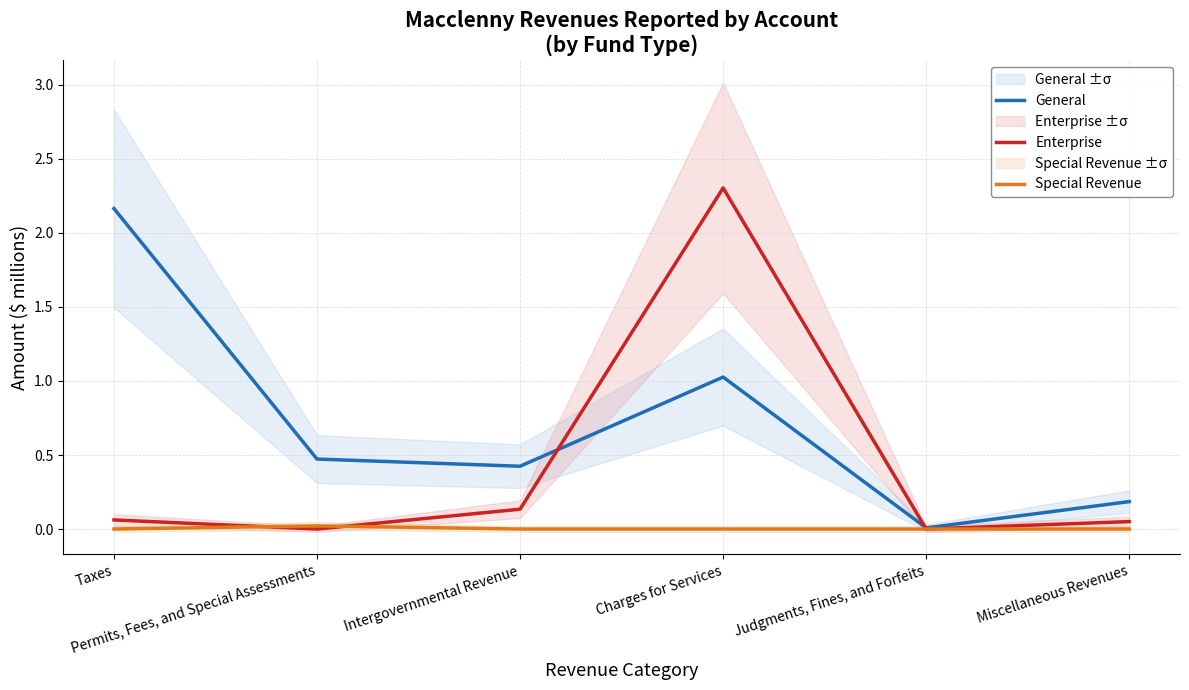

Reading right to left, list all the values displayed in this chart.

General: Miscellaneous Revenues=0.2	Judgments, Fines, and Forfeits=0.0	Charges for Services=1.0	Intergovernmental Revenue=0.4	Permits, Fees, and Special Assessments=0.5	Taxes=2.2
Enterprise: Miscellaneous Revenues=0.1	Judgments, Fines, and Forfeits=0.0	Charges for Services=2.3	Intergovernmental Revenue=0.1	Permits, Fees, and Special Assessments=0.0	Taxes=0.1
Special Revenue: Miscellaneous Revenues=0.0	Judgments, Fines, and Forfeits=0.0	Charges for Services=0.0	Intergovernmental Revenue=0.0	Permits, Fees, and Special Assessments=0.0	Taxes=0.0